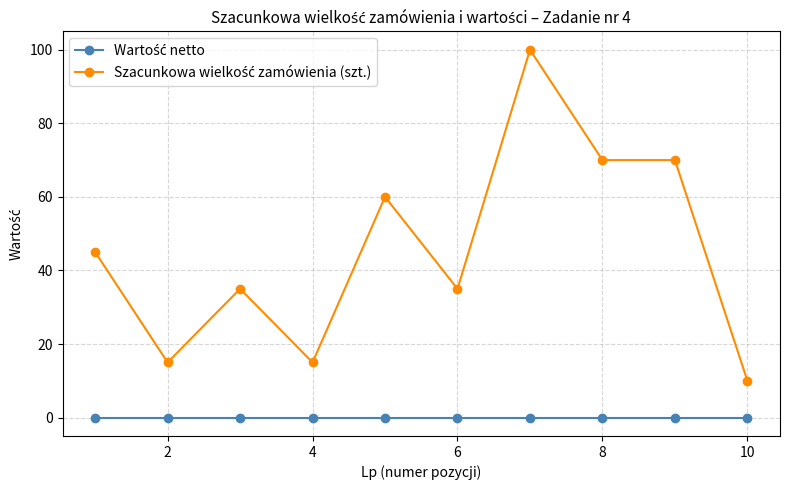

Does the chart have visible grid lines?

Yes